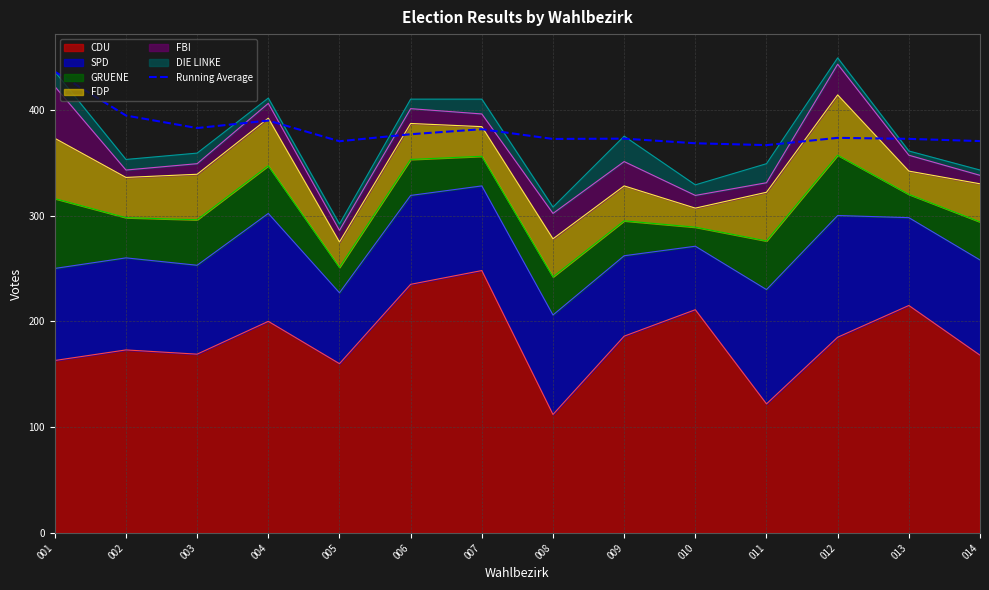

What is the value of the 4th point from the left?

389.8